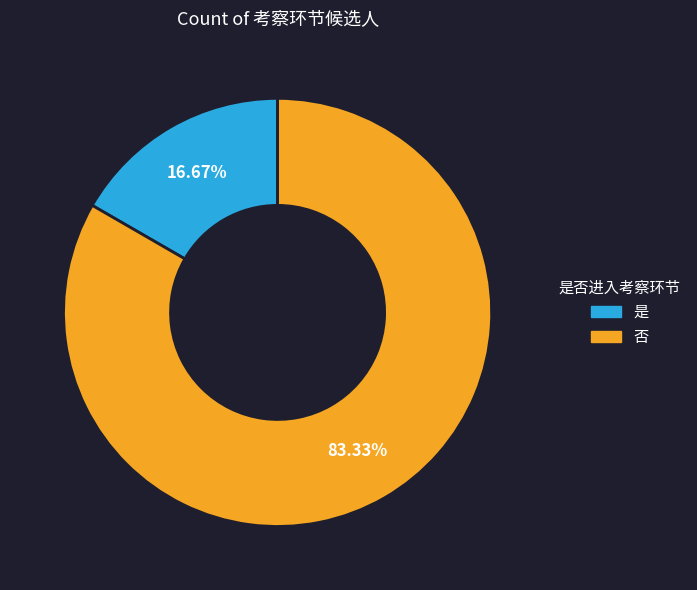

True or false: 是 accounts for 29% of the total.

False